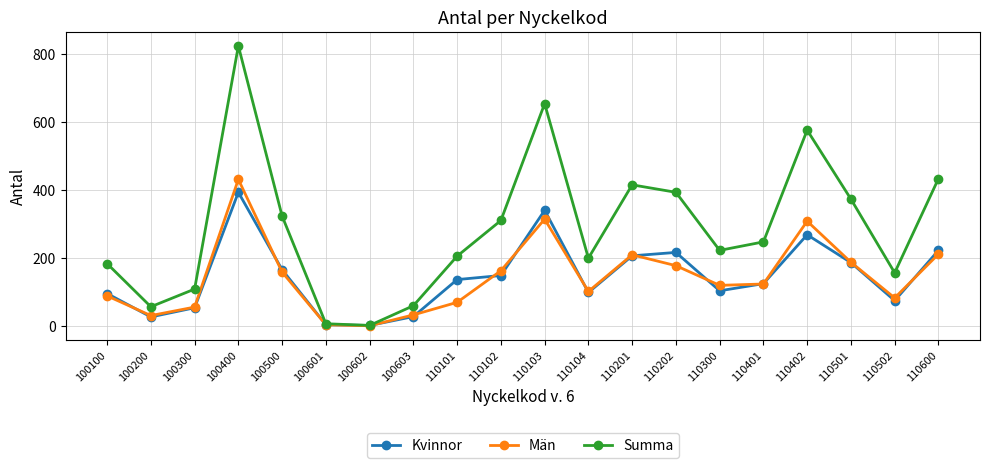

Does the chart have visible grid lines?

Yes